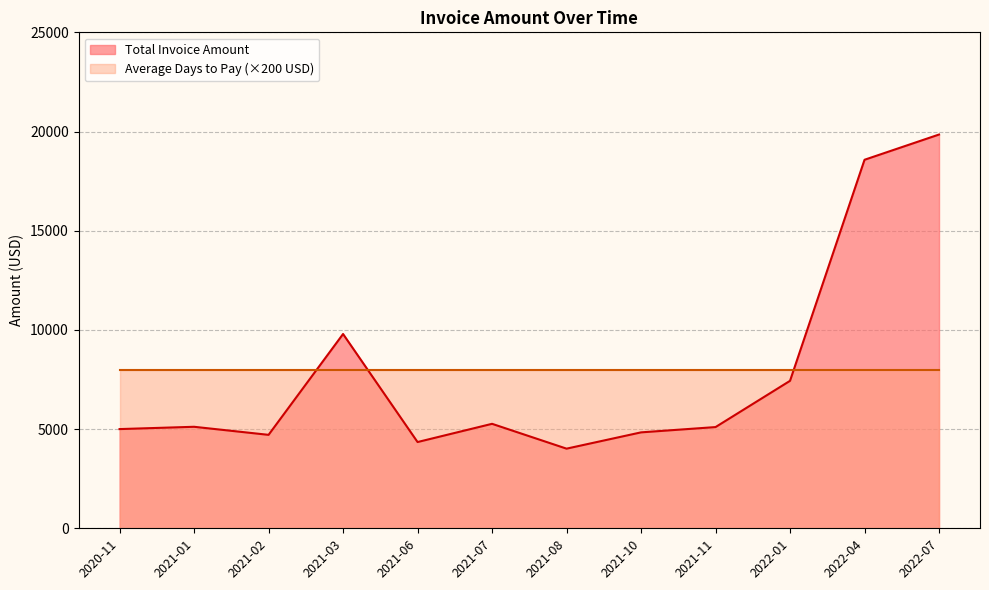

How many data points does each series have?

12